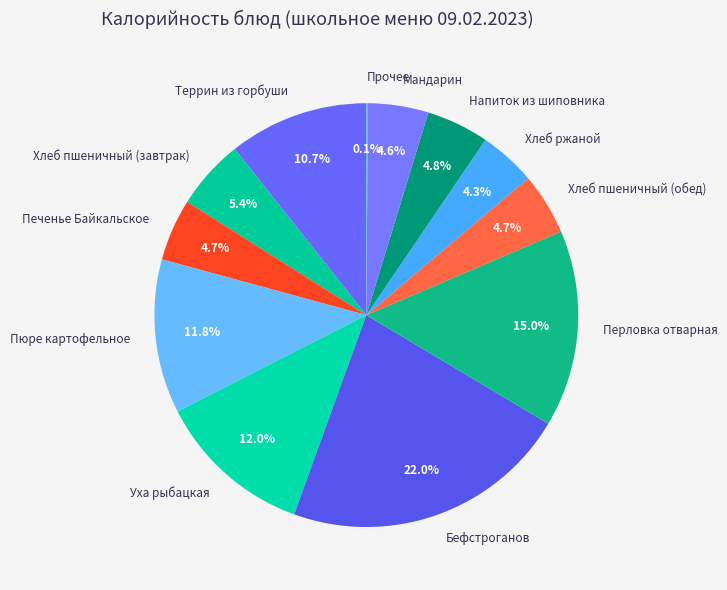

What is the ratio of the value at Хлеб ржаной to the value at Хлеб пшеничный (завтрак)?

0.8